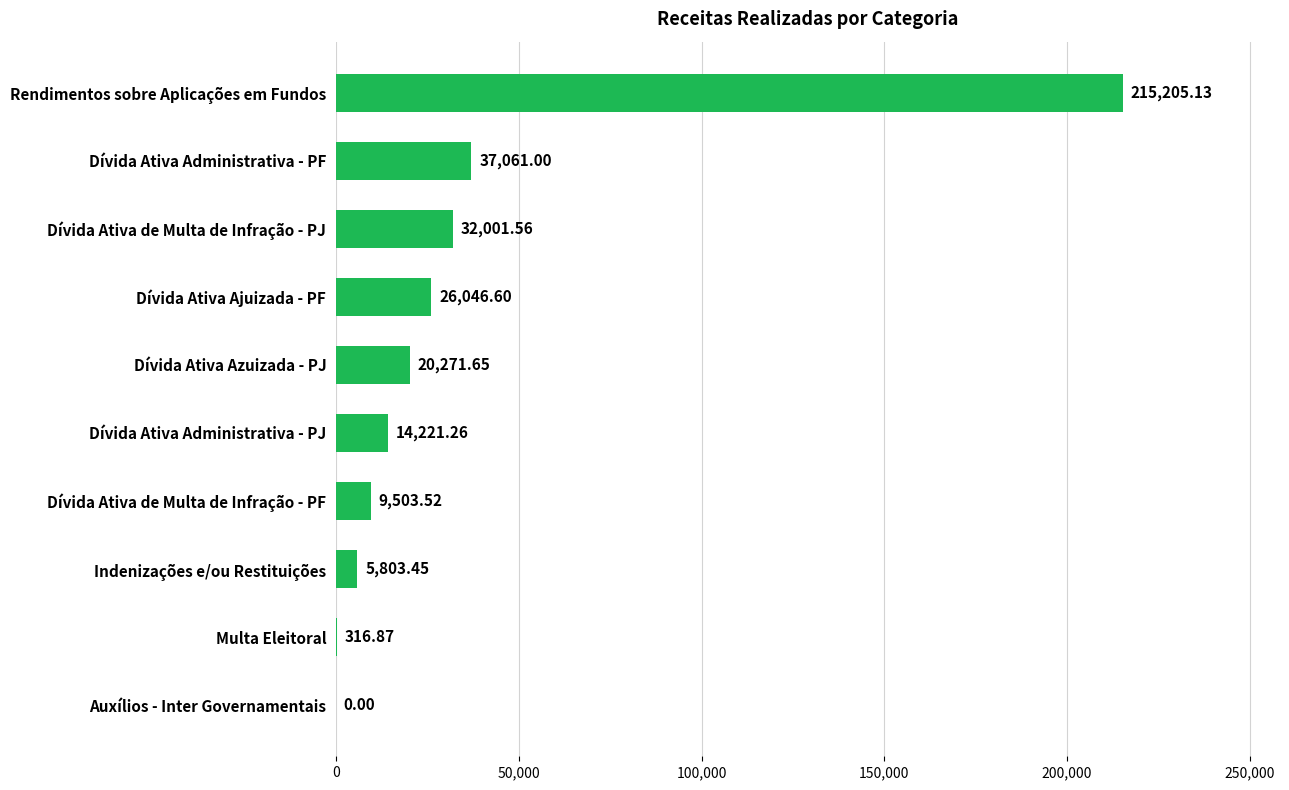

What is the sum of the values at Dívida Ativa Ajuizada - PF and Dívida Ativa de Multa de Infração - PF?

35550.1